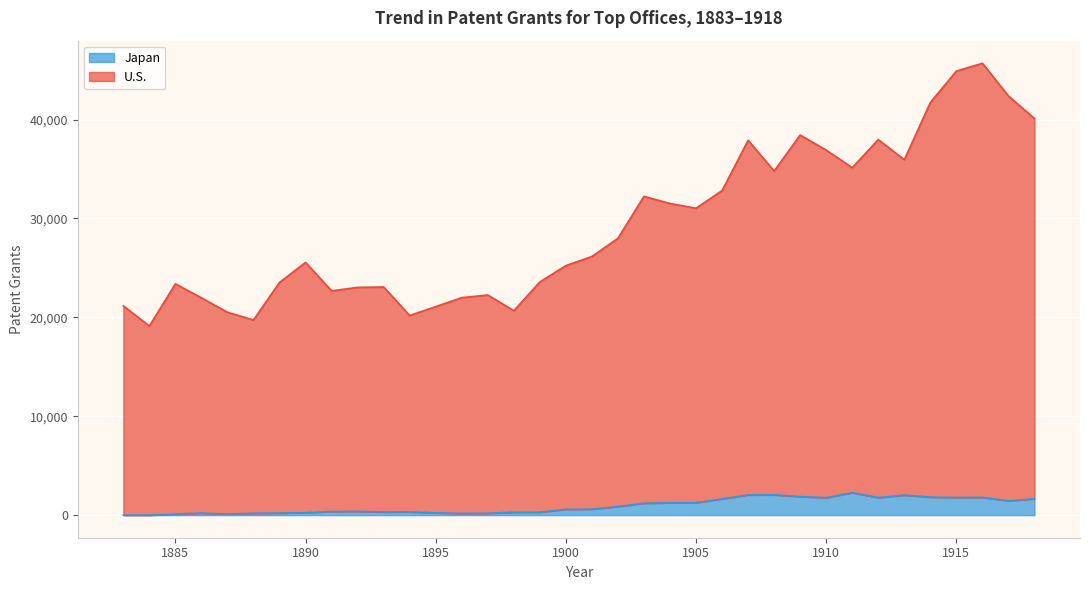

What are all the series names shown in the legend?

Japan, U.S.